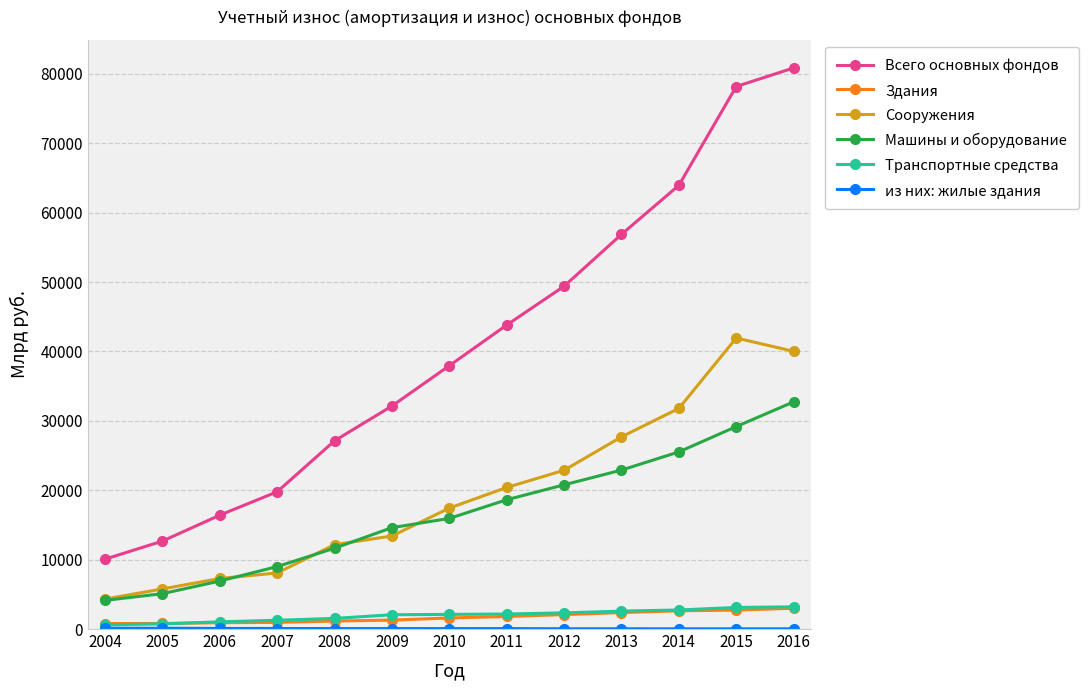

How many series are shown in this chart?

6